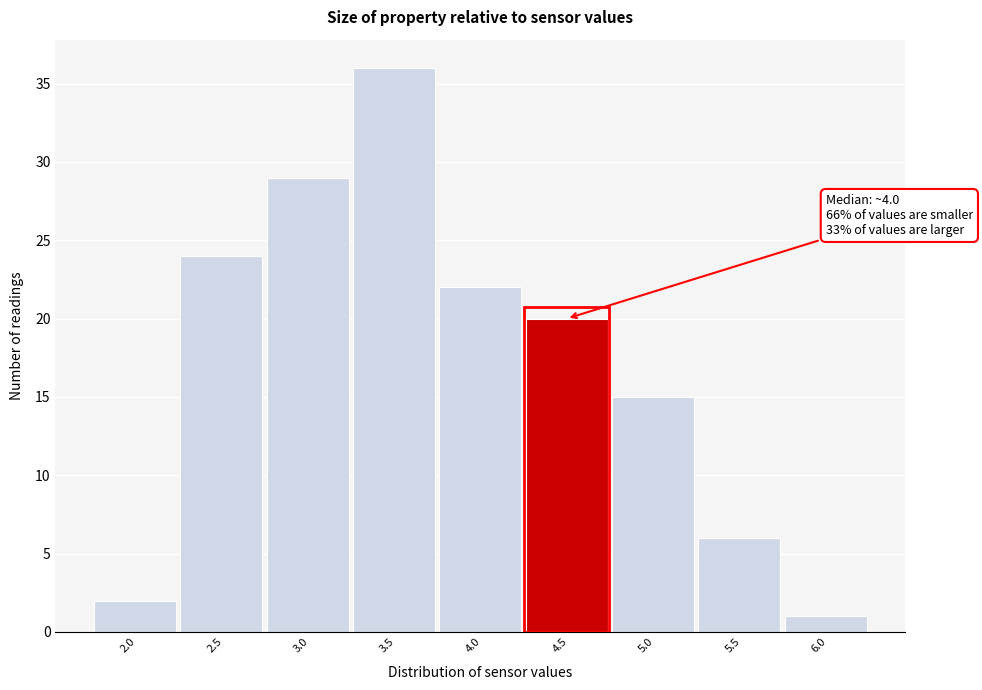

Reading left to right, transcribe all the data shown in this chart.

2.0=2	2.5=24	3.0=29	3.5=36	4.0=22	4.5=20	5.0=15	5.5=6	6.0=1